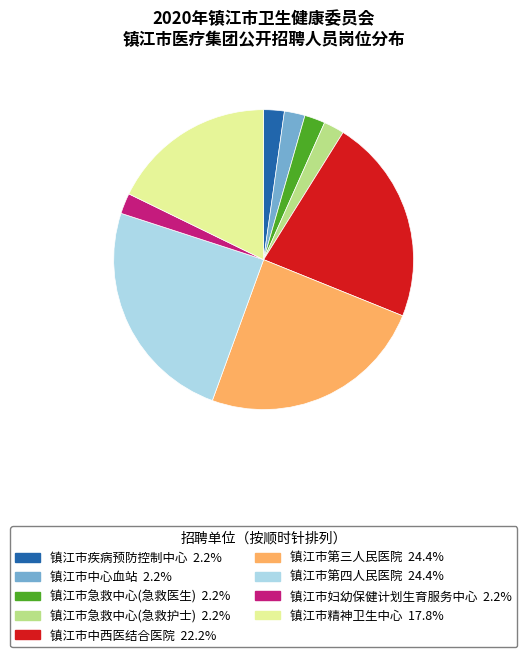

Which has a higher value, 镇江市疾病预防控制中心 or 镇江市第三人民医院?

镇江市第三人民医院